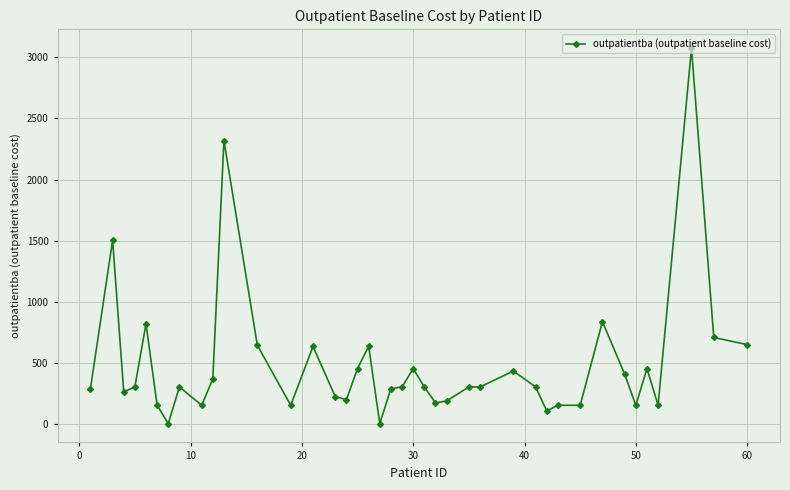

True or false: the data has more than 2 interior local peaks.

True